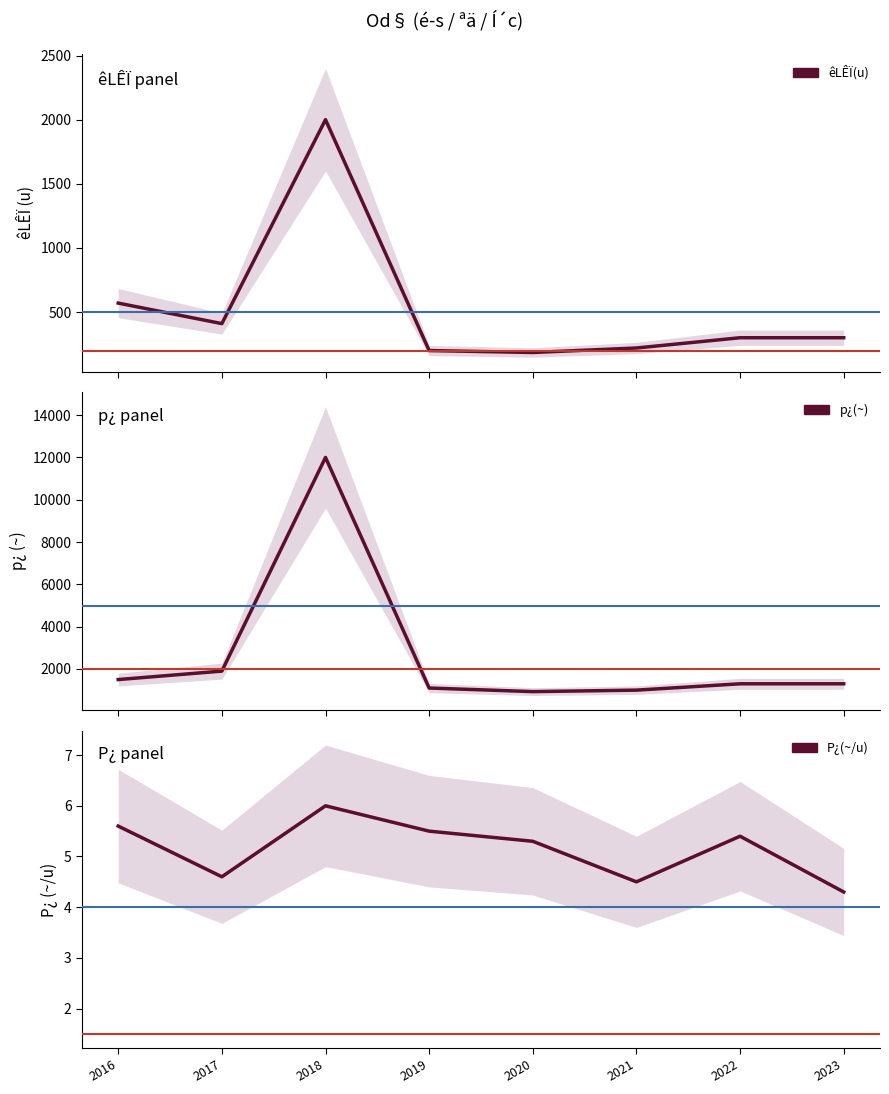

What is the difference between the maximum and minimum values in the êLÊÏ(u) series?

1815.0